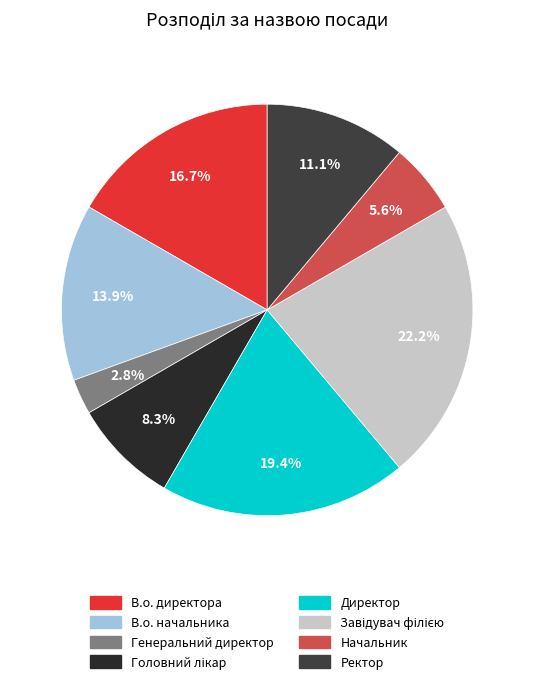

Count the number of slices in the pie.

8